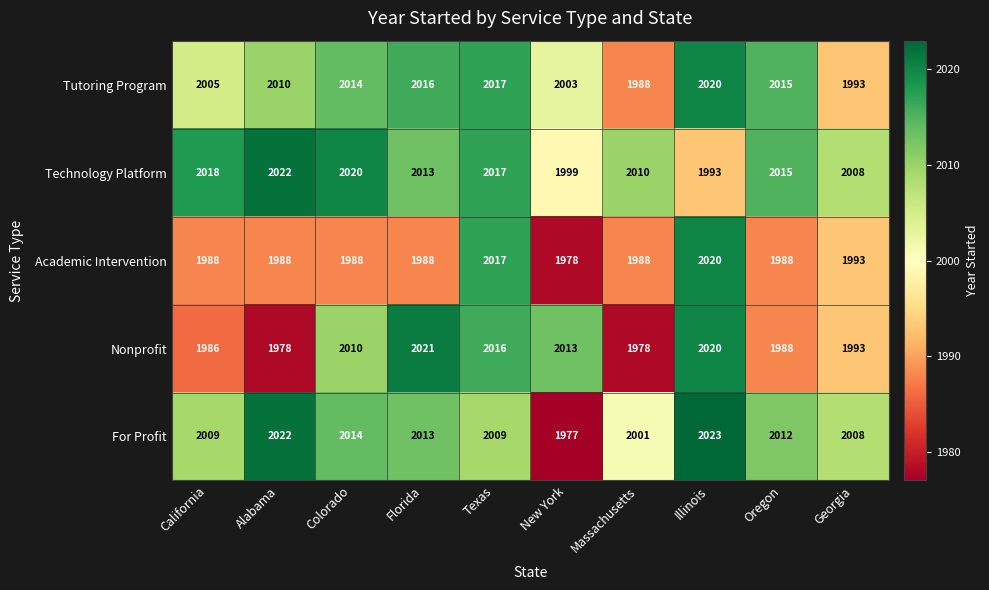

What is the approximate value of Tutoring Program at Massachusetts, to the nearest 5?

1990